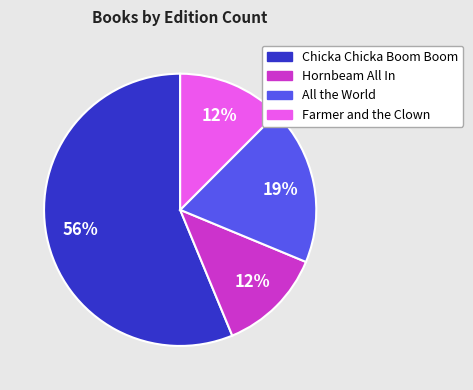

To the nearest percent, what is the difference between the largest and smallest slice percentages?

44%